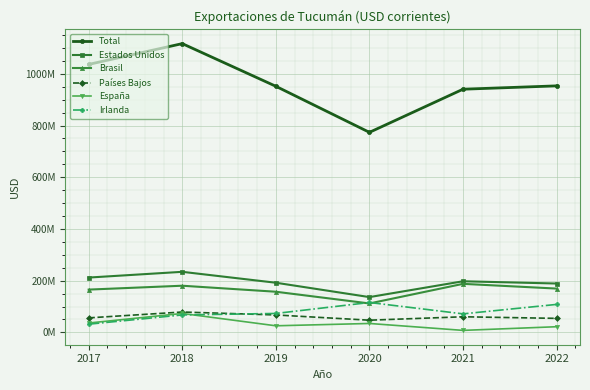

The value of Países Bajos at 2018 is 78883722.5. True or false?

True